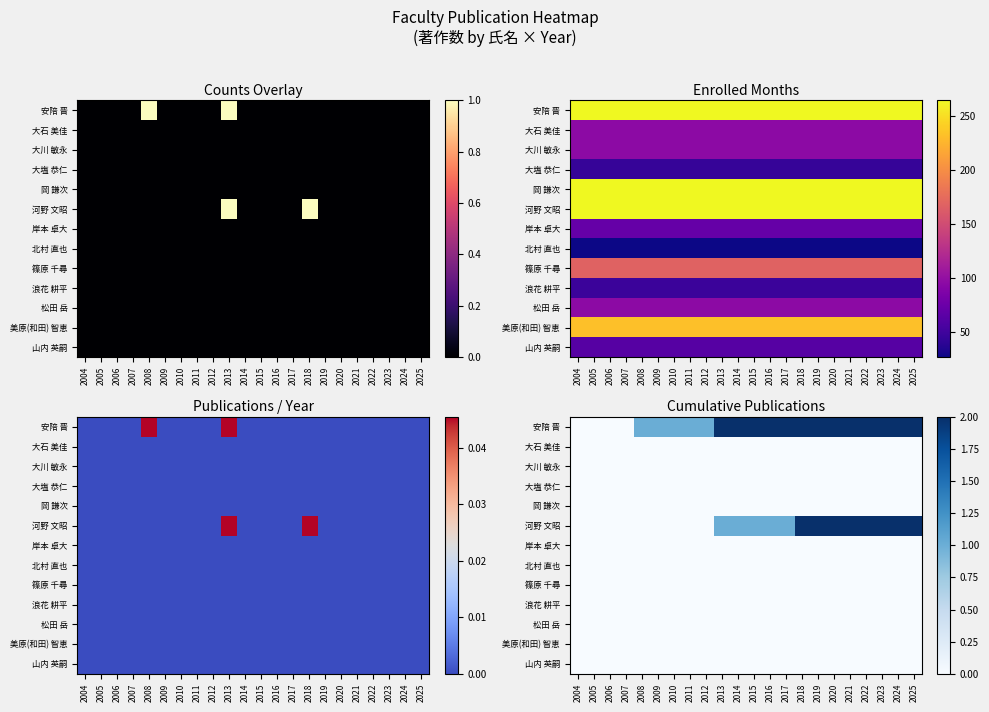

At which category is the sum across all series the highest?

2018